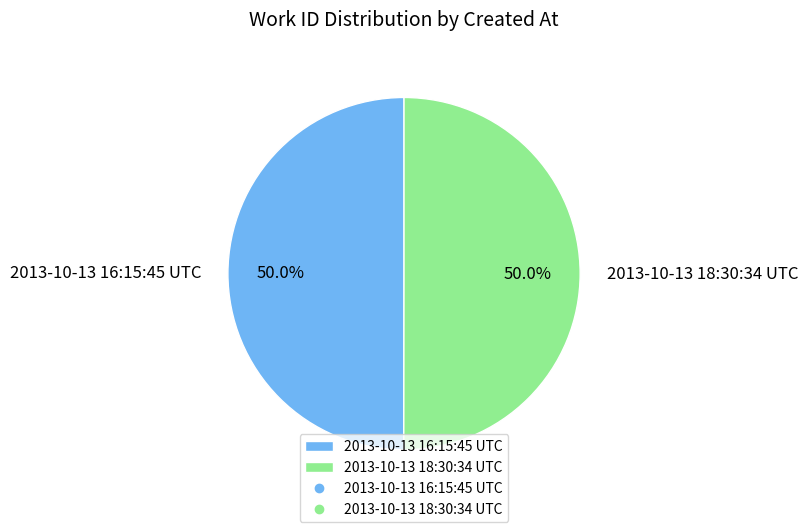

What is the ratio of the value at 2013-10-13 16:15:45 UTC to the value at 2013-10-13 18:30:34 UTC?

1.0